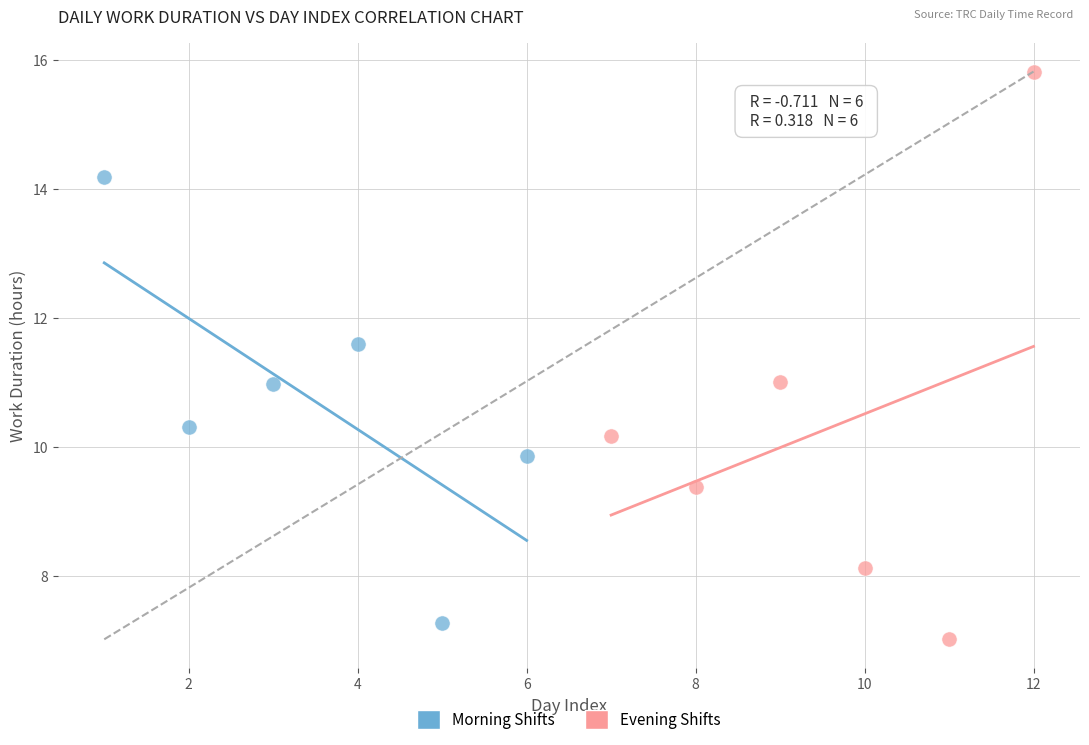

What are all the series names shown in the legend?

Morning Shifts, Evening Shifts